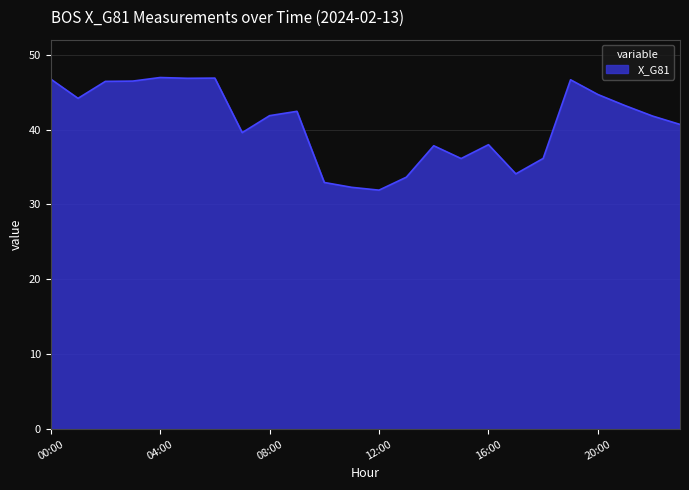

What is the greatest value displayed?

46.9